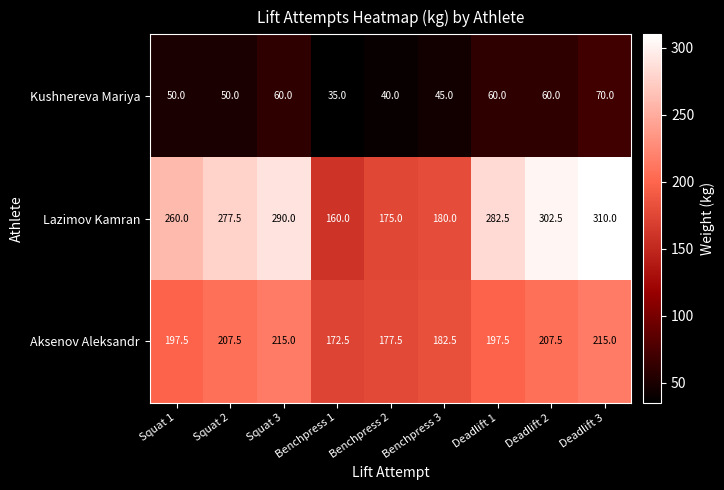

What is the difference between the second highest and second lowest values in the Lazimov Kamran series?

127.5